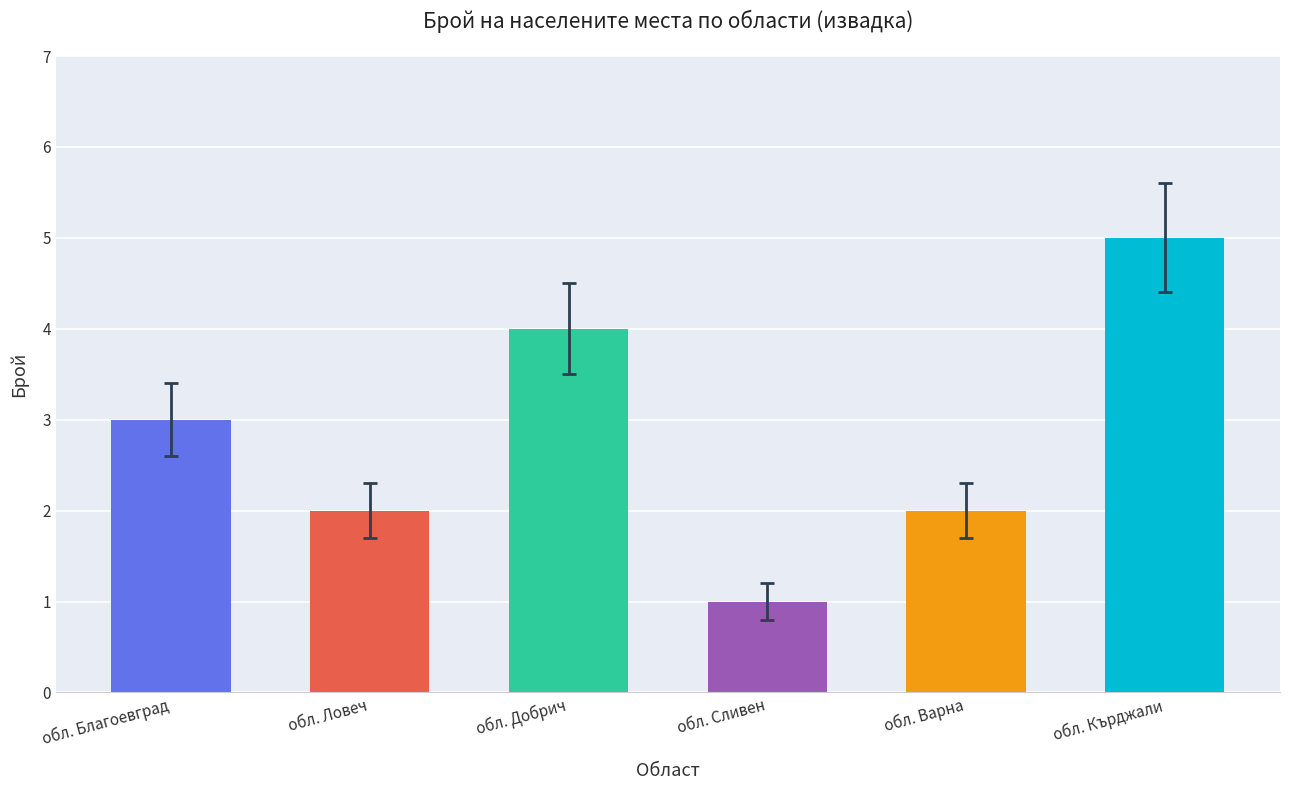

Reading left to right, what are all the values shown in this chart?

3	2	4	1	2	5